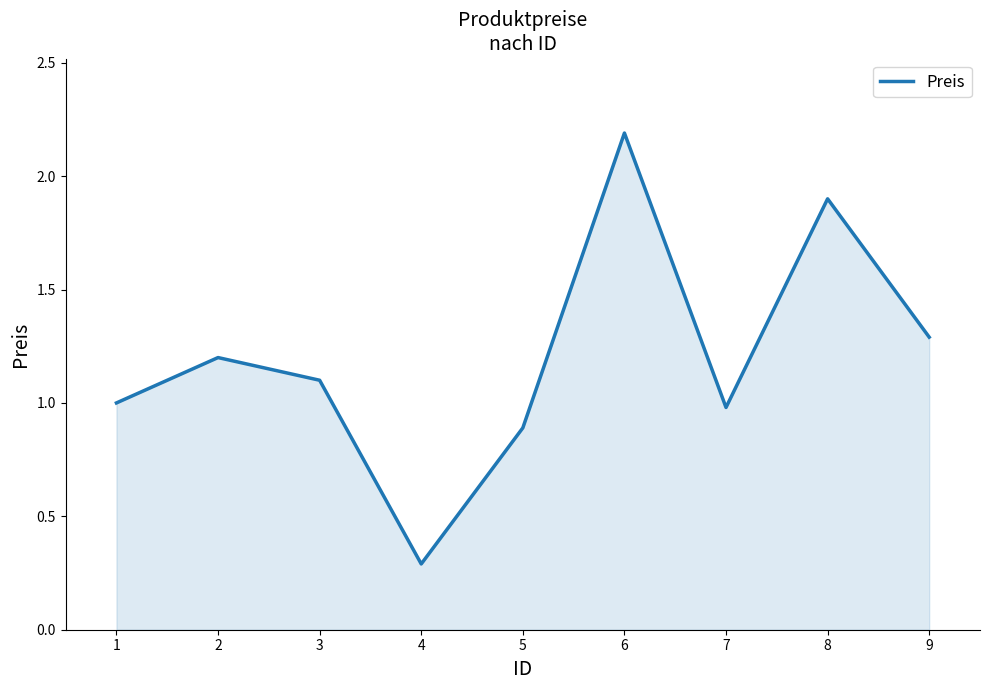

The value at 1 is 1.0. True or false?

True